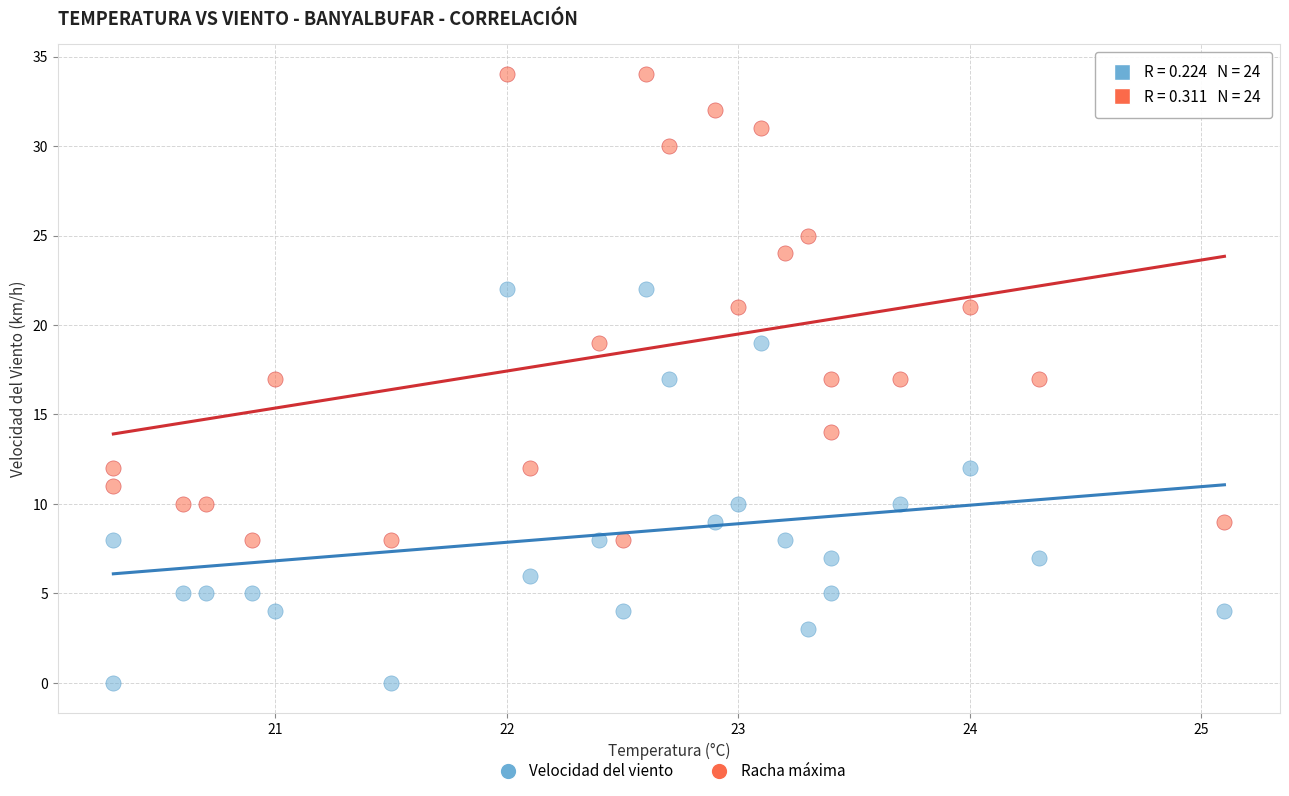

Across all data points, what is the range of Y values (max minus min)?

34